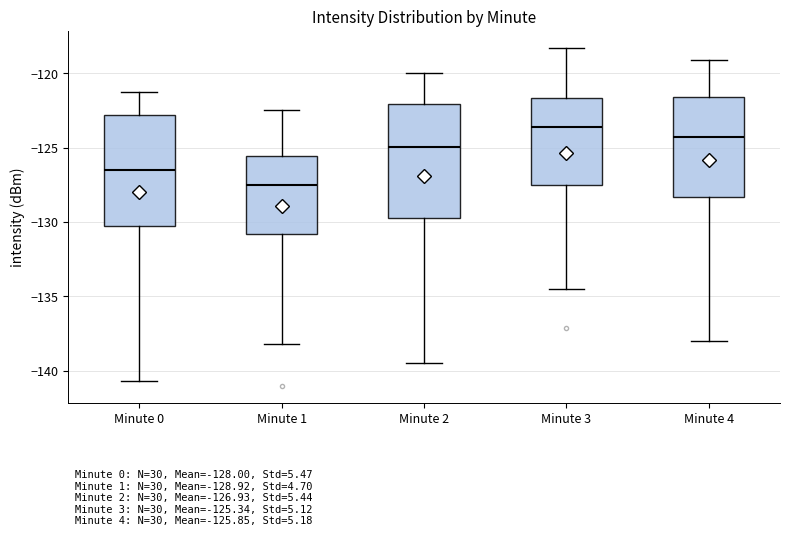

Which box's median line is the highest?

Minute 3